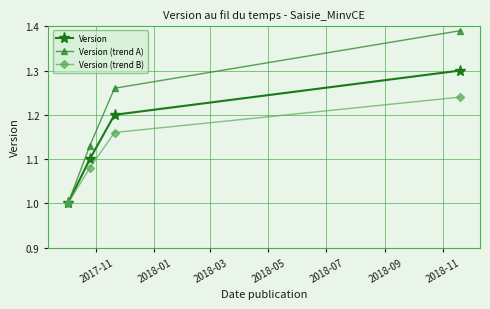

Which series has the largest total across all categories?

Version (trend A)